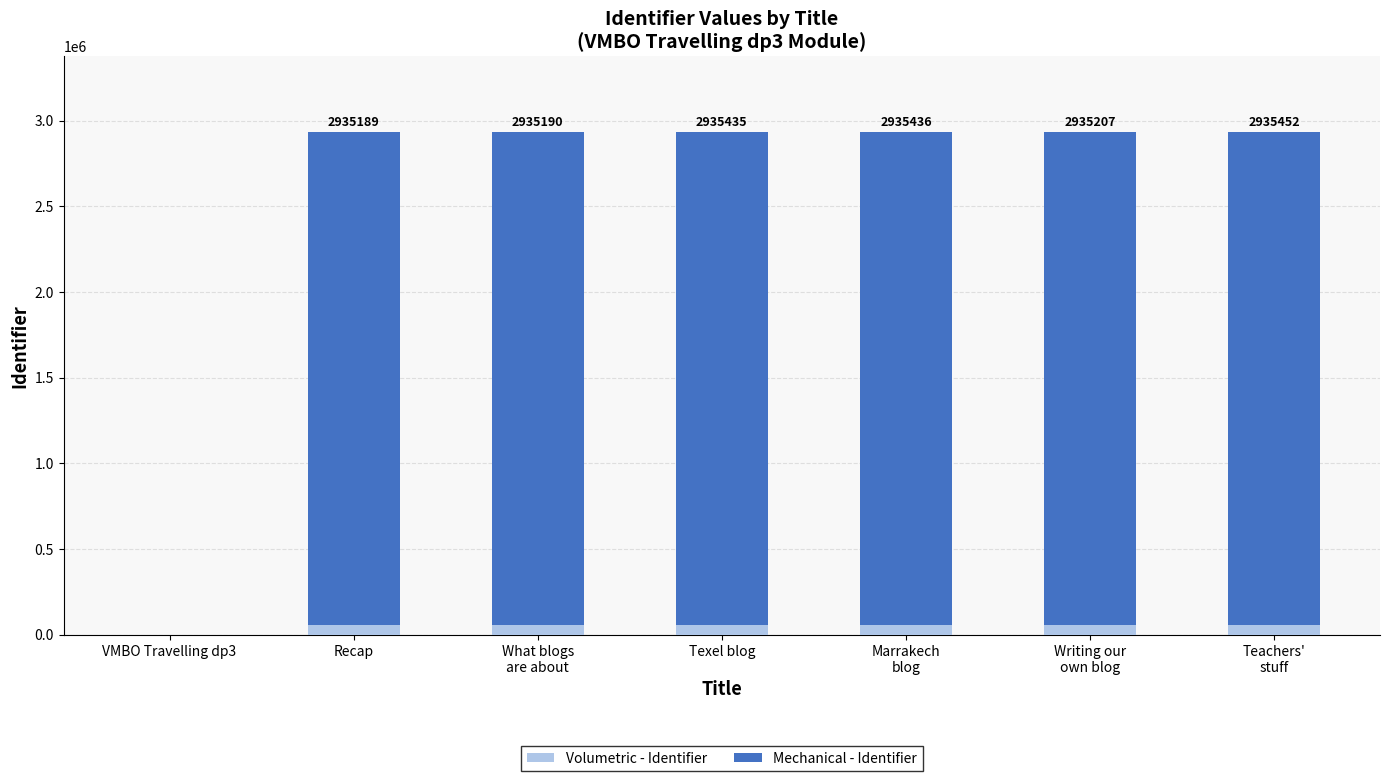

Does the chart contain stacked bars?

Yes